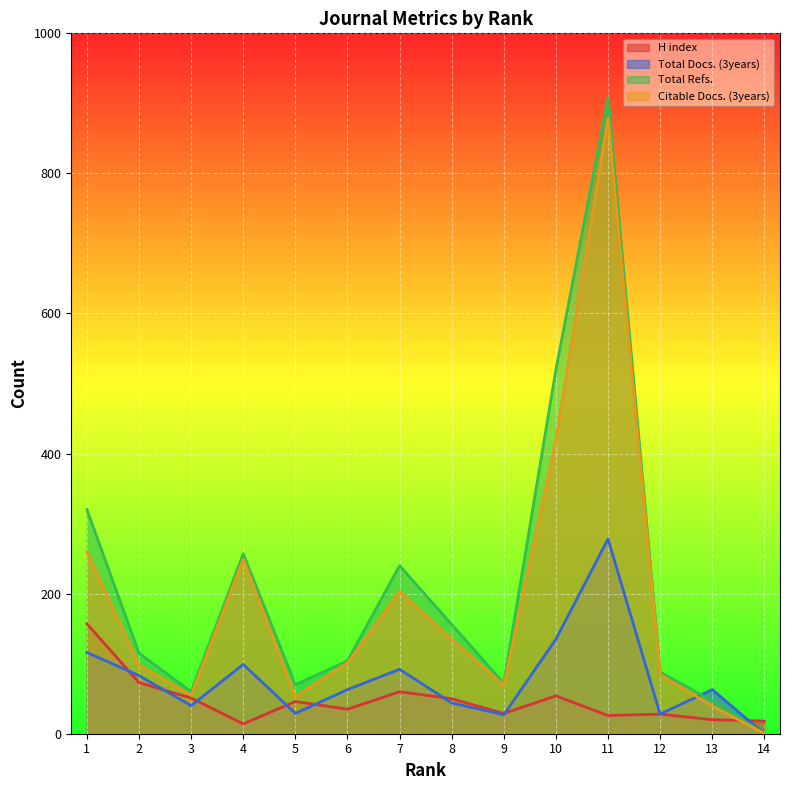

Where do Total Refs. and H index first cross each other?

13 and 14